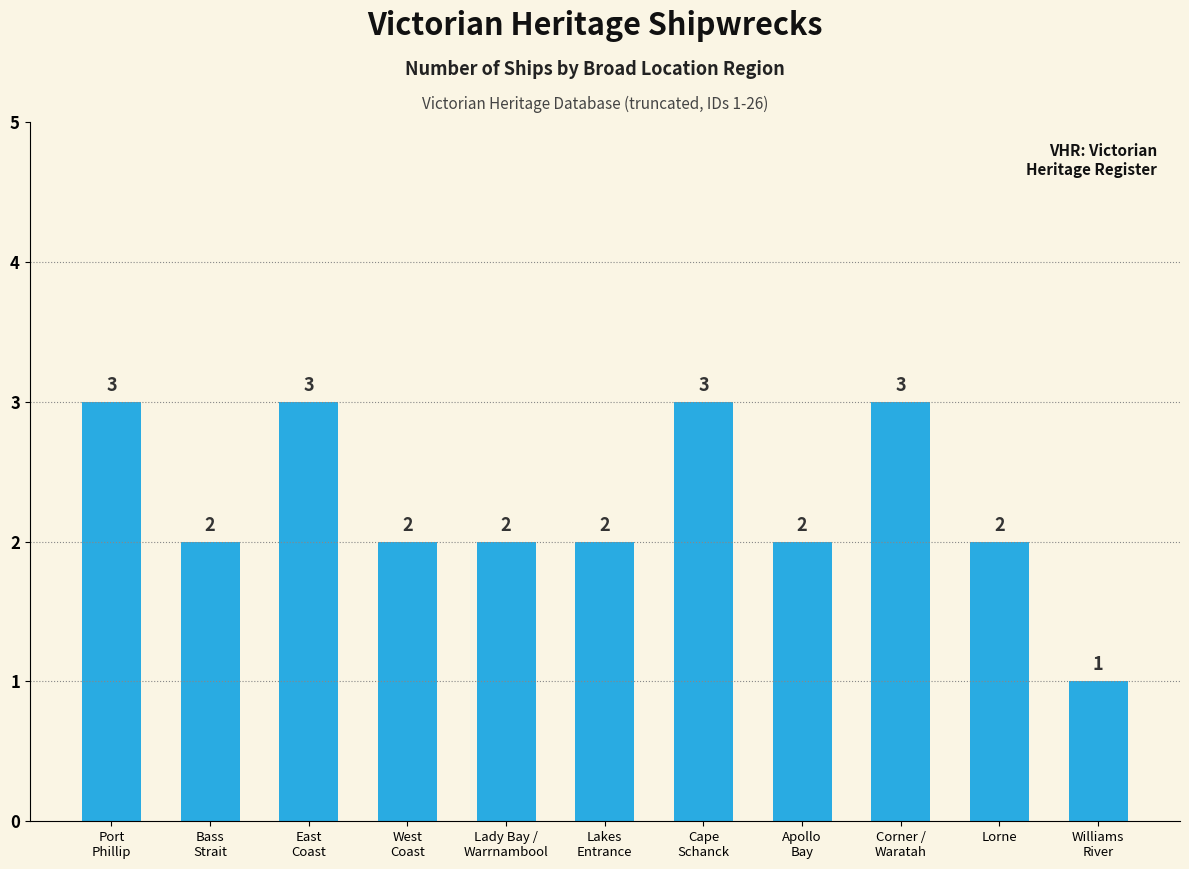

What is the value of the 9th bar from the left?

3